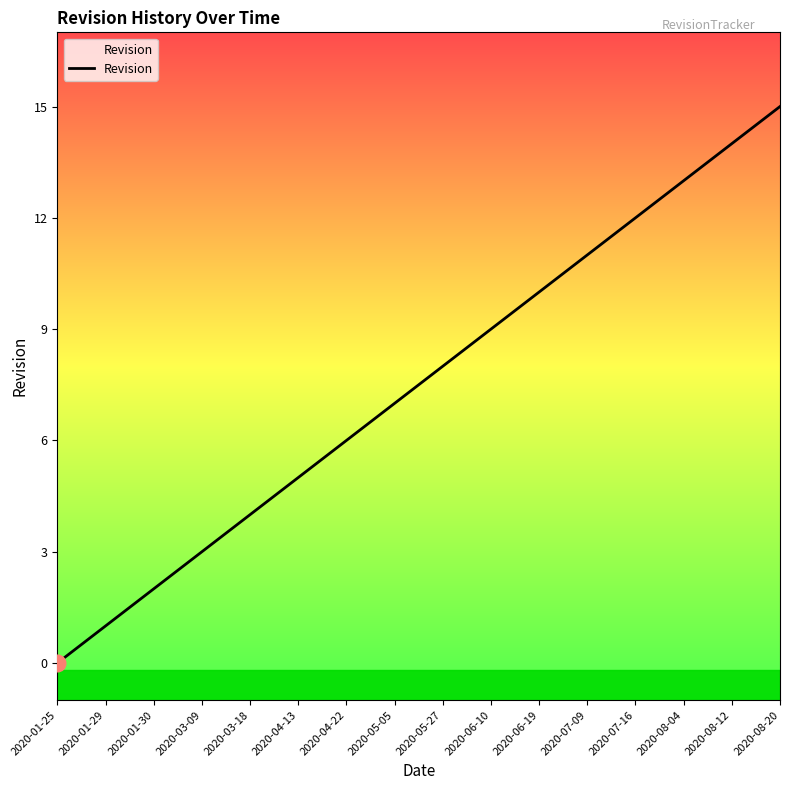

List the labels in order of value, smallest first.

2020-01-25, 2020-01-29, 2020-01-30, 2020-03-09, 2020-03-18, 2020-04-13, 2020-04-22, 2020-05-05, 2020-05-27, 2020-06-10, 2020-06-19, 2020-07-09, 2020-07-16, 2020-08-04, 2020-08-12, 2020-08-20